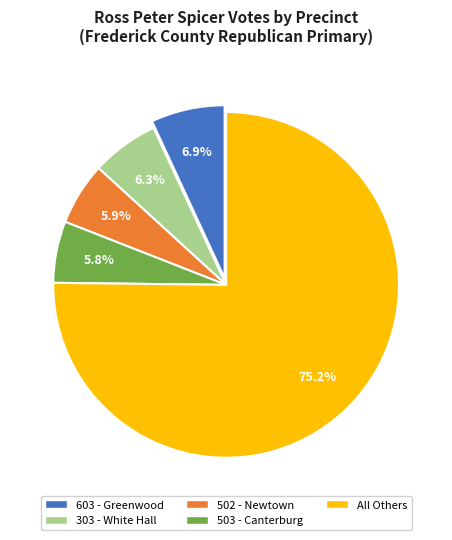

Does any single category account for the majority?

Yes